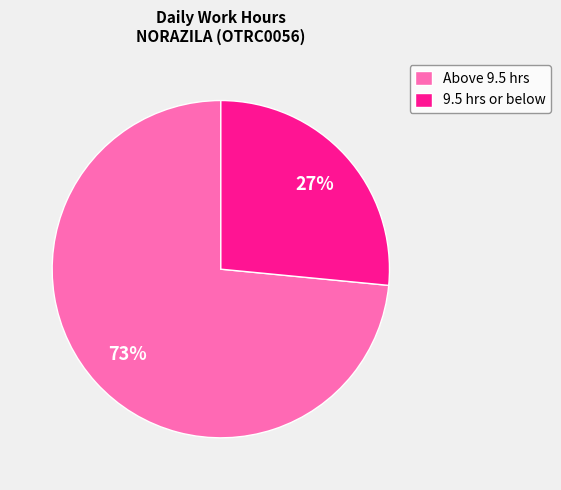

Count the number of slices in the pie.

2